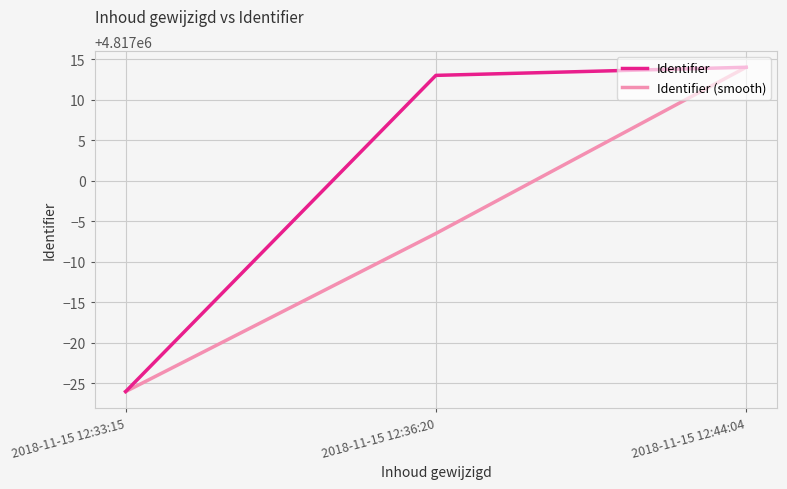

Rank the series by their average value, from lowest to highest.

Identifier (smooth), Identifier